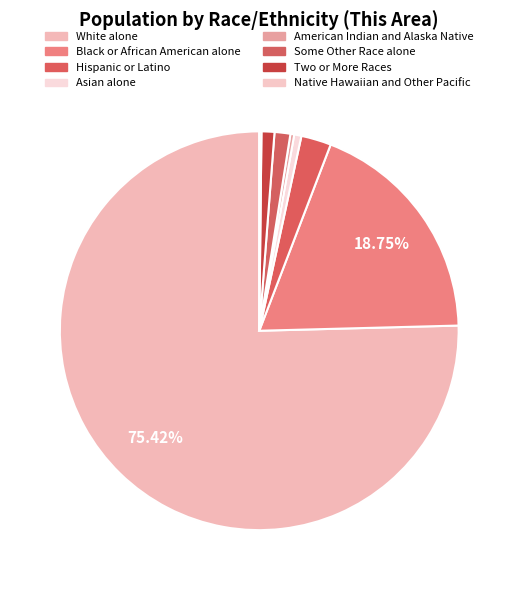

To the nearest percent, what is the average slice percentage?

12%